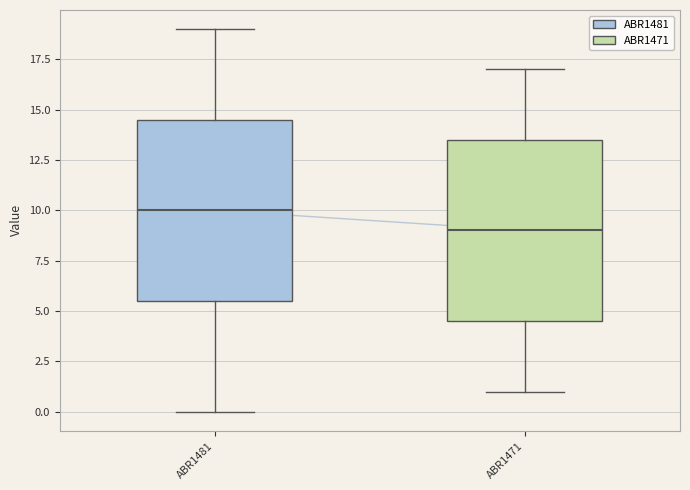

Which box's median line is the highest?

ABR1481